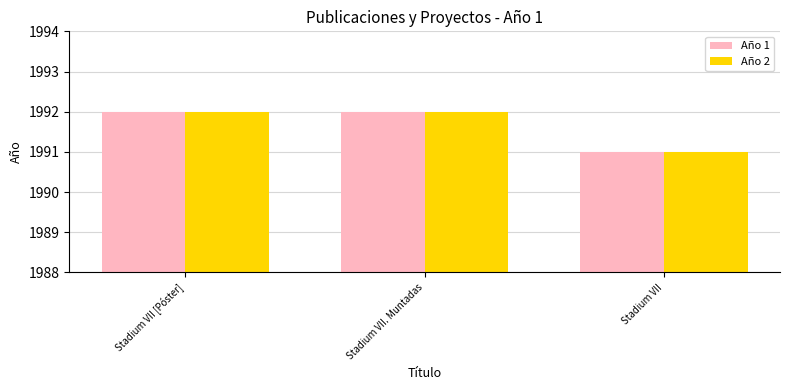

The Año 2 series shows 1992 at Stadium VII [Póster]. True or false?

True